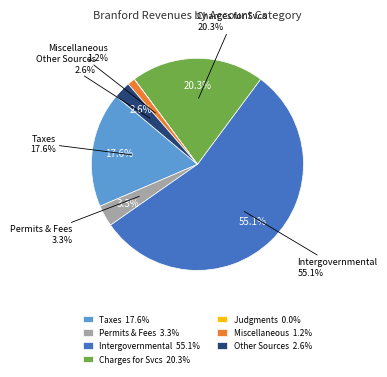

How many slices are in this pie chart?

7